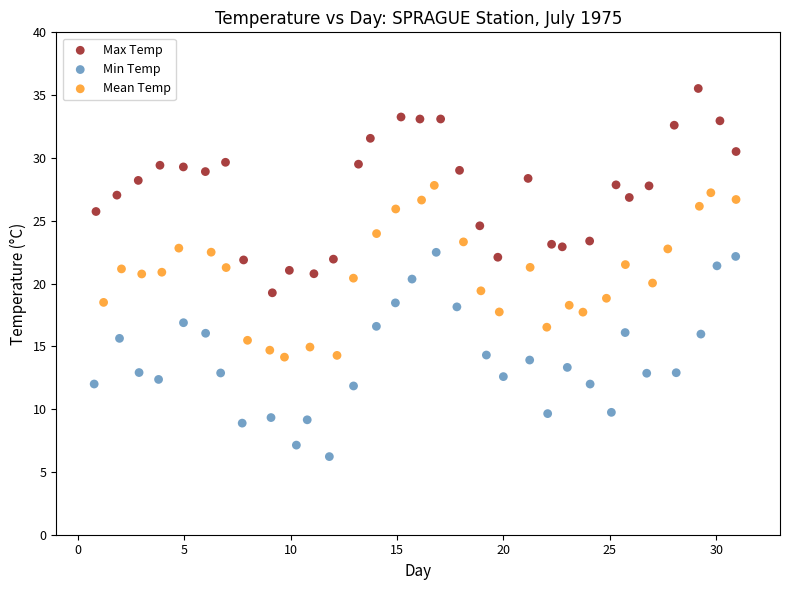

Which series reaches the maximum Y coordinate?

Max Temp